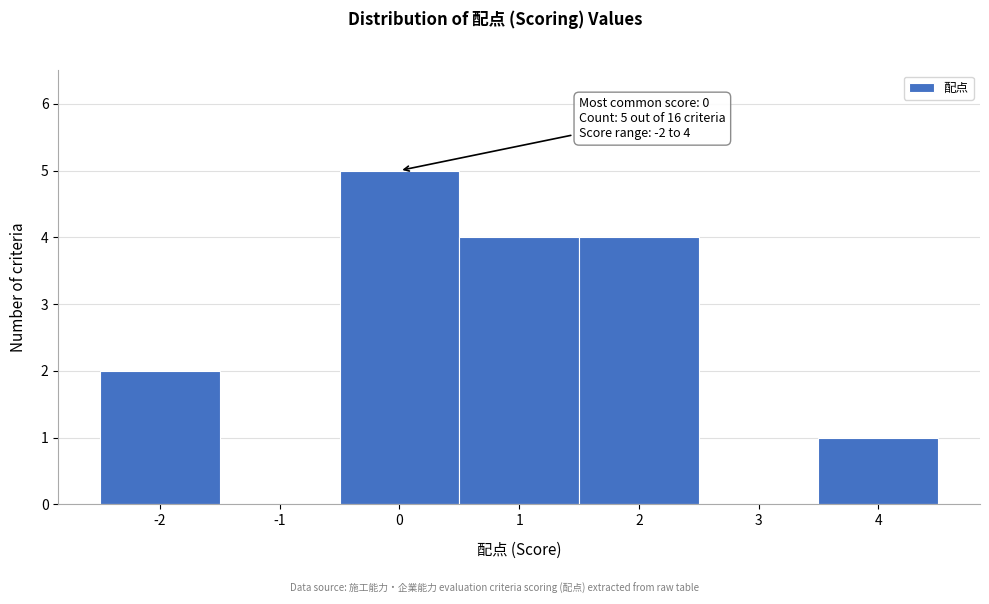

Which range on the x-axis has the tallest bar?

-0.5 to 0.5